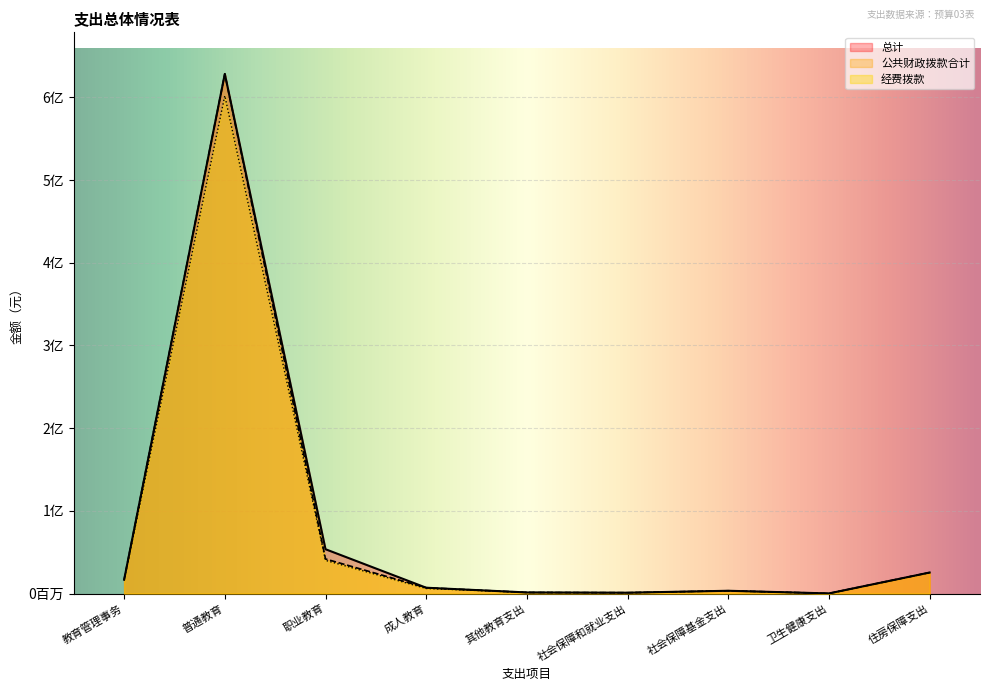

Rank the series at 职业教育 from highest to lowest value.

总计, 公共财政拨款合计, 经费拨款